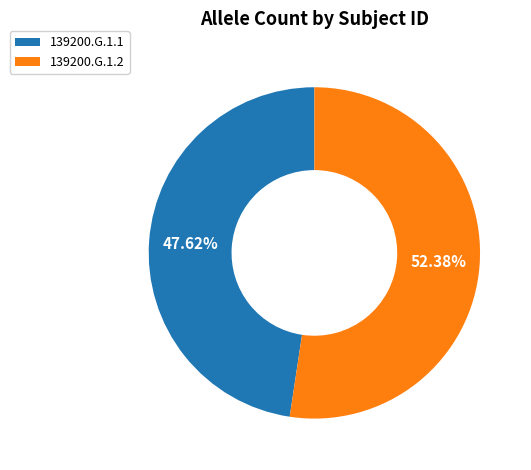

What portion of the pie excludes 139200.G.1.2?

47.6%